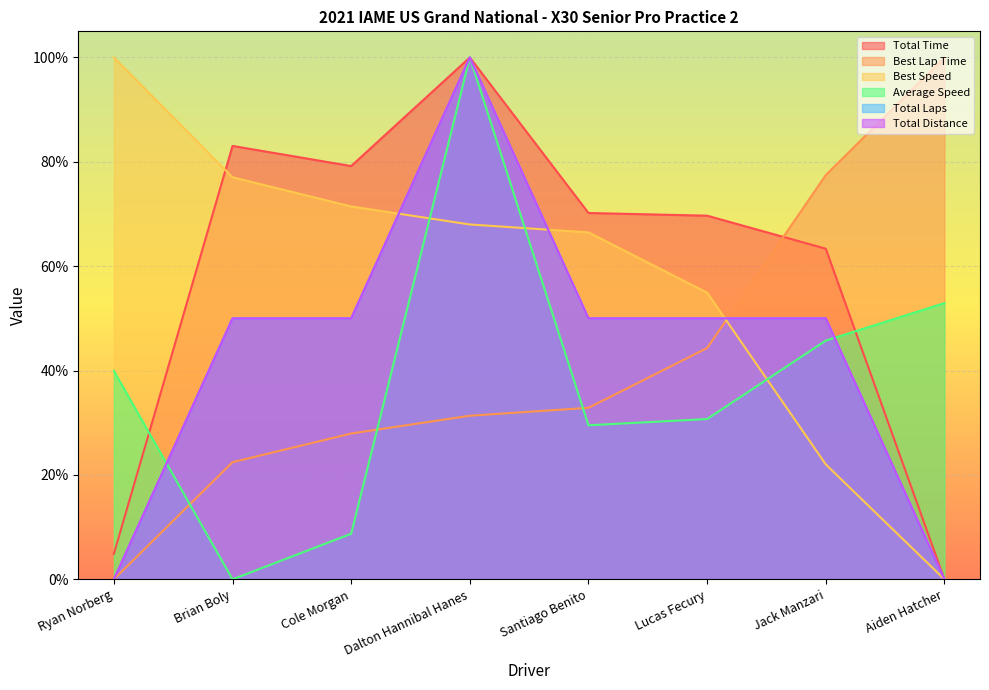

True or false: Total Time and Total Laps intersect in this chart.

False